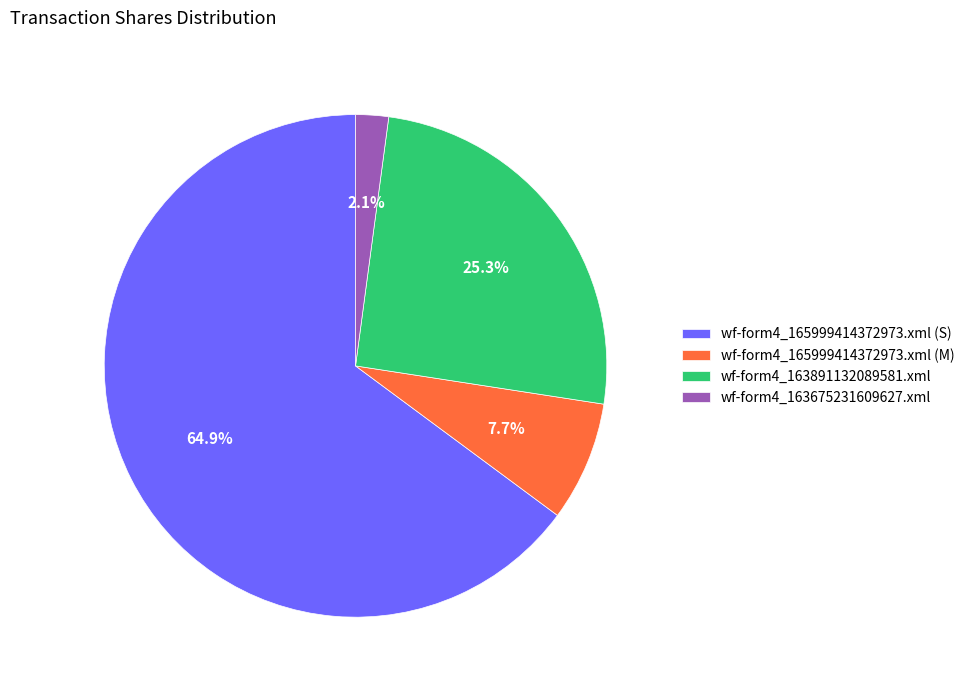

To the nearest percent, what is the difference between the wf-form4_163675231609627.xml and wf-form4_165999414372973.xml (S) slice percentages?

63%